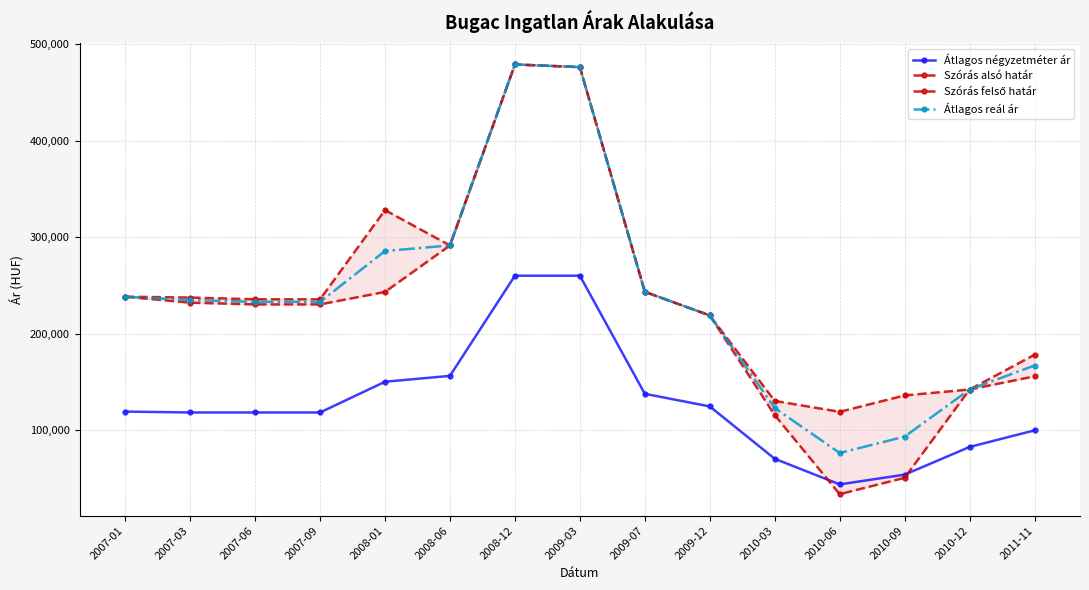

At which label is Szórás felső határ closest to 298982?

2008-06